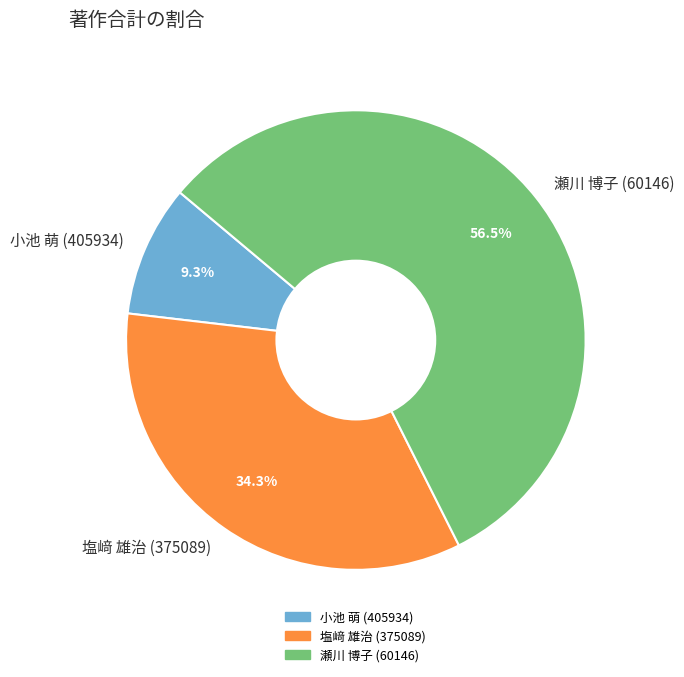

What is the smallest slice in the pie chart?

小池 萌 (405934)